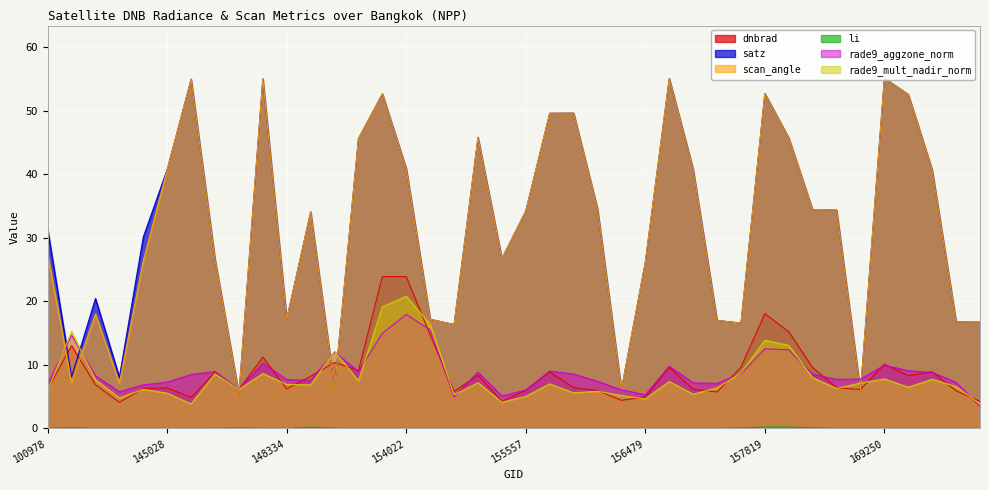

Reading left to right, extract all data points from this chart.

dnbrad: 100978=6.1	101728=13.0	102352=6.9	103686=4.1	143043=6.3	145028=6.4	145819=4.9	146194=8.8	146385=6.2	147913=11.2	148334=6.2	152628=8.2	153371=10.4	153652=9.1	153840=23.9	154022=23.9	154213=14.7	154406=5.8	155011=8.4	155191=4.2	155557=6.0	155739=8.9	155937=6.4	156115=6.0	156294=4.4	156479=4.9	156840=9.6	157034=6.2	157216=5.7	157411=9.6	157819=18.1	158016=15.2	158550=9.6	168545=6.4	168722=6.1	169250=10.1	169262=8.3	169440=8.9	169621=5.9	169799=4.3
satz: 100978=31.4	101728=8.1	102352=20.5	103686=8.1	143043=30.2	145028=40.8	145819=55.0	146194=26.6	146385=5.4	147913=55.1	148334=17.2	152628=34.1	153371=6.3	153652=45.6	153840=52.7	154022=40.9	154213=17.2	154406=16.4	155011=45.8	155191=26.7	155557=34.2	155739=49.6	155937=49.7	156115=34.6	156294=6.1	156479=26.2	156840=55.1	157034=40.8	157216=17.0	157411=16.6	157819=52.8	158016=45.7	158550=34.4	168545=34.4	168722=5.9	169250=55.2	169262=52.6	169440=40.7	169621=16.8	169799=16.8
scan_angle: 100978=27.5	101728=7.2	102352=18.0	103686=7.1	143043=26.4	145028=40.8	145819=55.0	146194=26.6	146385=5.4	147913=55.1	148334=17.2	152628=34.1	153371=6.3	153652=45.6	153840=52.7	154022=40.9	154213=17.2	154406=16.4	155011=45.8	155191=26.7	155557=34.2	155739=49.6	155937=49.7	156115=34.6	156294=6.1	156479=26.2	156840=55.1	157034=40.8	157216=17.0	157411=16.6	157819=52.8	158016=45.7	158550=34.4	168545=34.4	168722=5.9	169250=55.2	169262=52.6	169440=40.7	169621=16.8	169799=16.8
li: 100978=0.0	101728=0.2	102352=0.0	103686=0.0	143043=0.0	145028=0.0	145819=0.0	146194=0.0	146385=0.1	147913=0.0	148334=0.0	152628=0.2	153371=0.1	153652=0.0	153840=0.0	154022=0.0	154213=0.0	154406=0.0	155011=0.0	155191=0.0	155557=0.0	155739=0.0	155937=0.0	156115=0.0	156294=0.0	156479=0.0	156840=0.0	157034=0.0	157216=0.0	157411=0.1	157819=0.2	158016=0.2	158550=0.1	168545=0.0	168722=0.0	169250=0.0	169262=0.0	169440=0.0	169621=0.0	169799=0.0
rade9_aggzone_norm: 100978=6.9	101728=14.7	102352=8.3	103686=5.8	143043=6.9	145028=7.3	145819=8.5	146194=9.0	146385=6.2	147913=10.3	148334=7.7	152628=7.6	153371=12.0	153652=8.9	153840=15.0	154022=18.0	154213=15.5	154406=5.0	155011=8.9	155191=5.1	155557=6.1	155739=9.0	155937=8.6	156115=7.4	156294=6.1	156479=5.3	156840=9.8	157034=7.2	157216=7.1	157411=8.6	157819=12.6	158016=12.4	158550=8.5	168545=7.7	168722=7.8	169250=10.0	169262=9.1	169440=8.8	169621=7.3	169799=3.5
rade9_mult_nadir_norm: 100978=6.0	101728=15.3	102352=7.6	103686=4.8	143043=6.2	145028=5.5	145819=3.9	146194=8.6	146385=6.2	147913=8.6	148334=6.9	152628=6.9	153371=12.2	153652=7.5	153840=19.2	154022=20.8	154213=16.4	154406=5.3	155011=7.2	155191=4.1	155557=5.0	155739=7.0	155937=5.6	156115=5.9	156294=5.2	156479=4.6	156840=7.4	157034=5.4	157216=6.4	157411=8.8	157819=13.9	158016=13.1	158550=8.0	168545=6.3	168722=7.2	169250=7.8	169262=6.5	169440=7.7	169621=6.6	169799=3.9